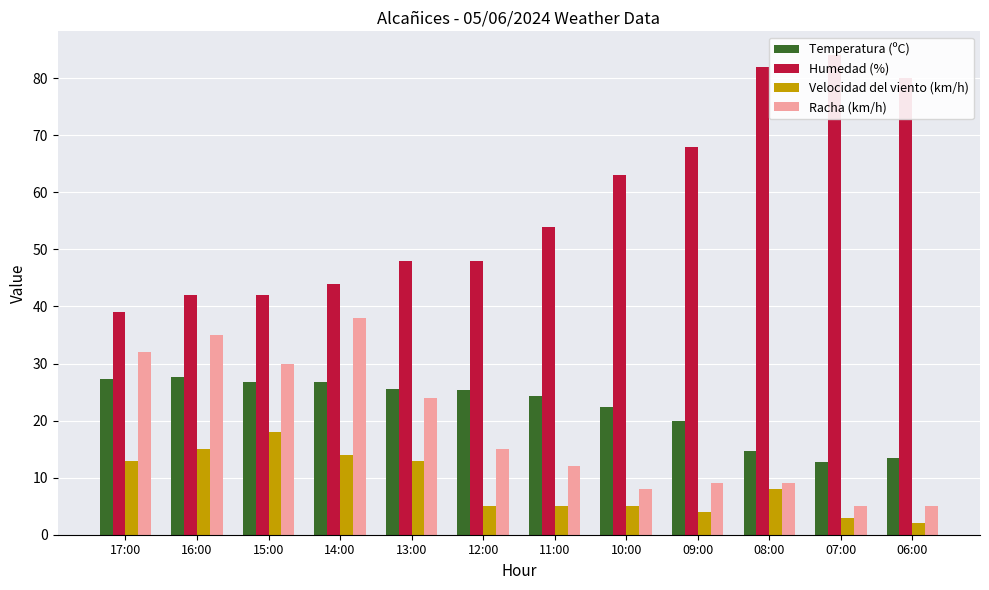

How many series are shown in this chart?

4